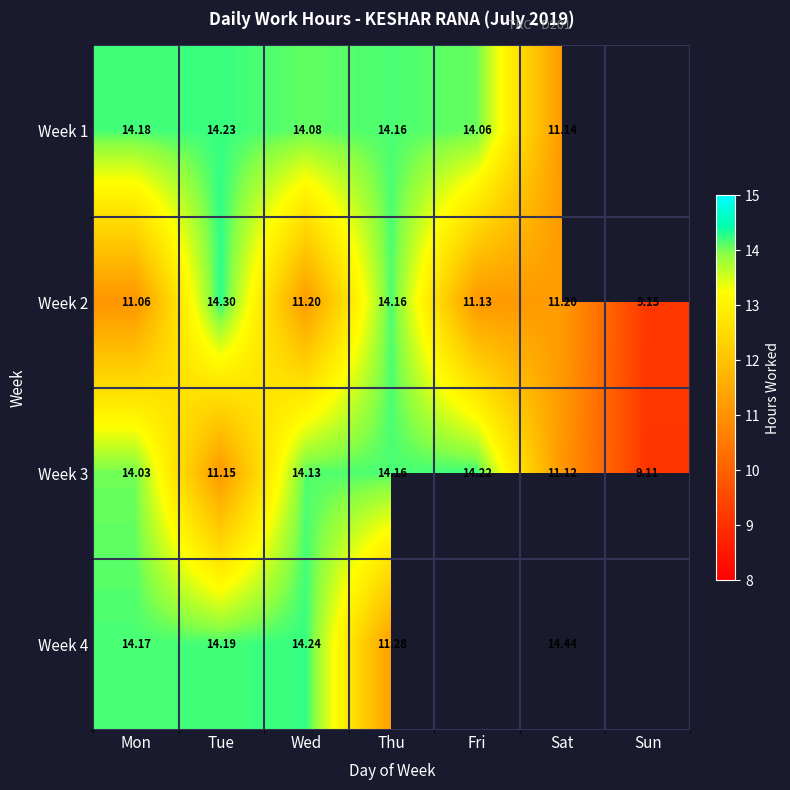

At how many categories does at least one series exceed 14?

6